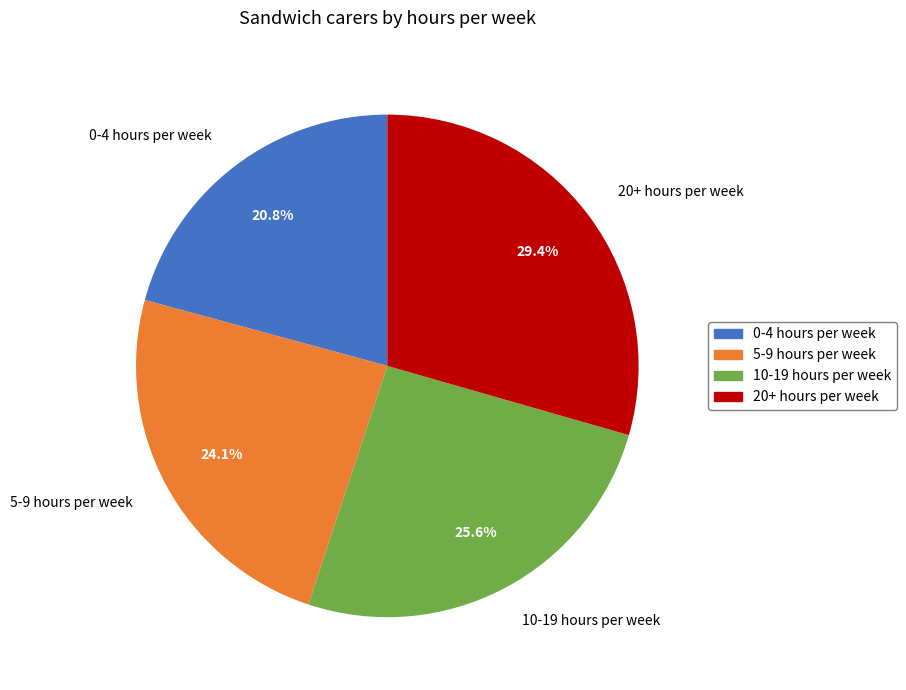

To the nearest percent, what is the difference between the largest and smallest slice percentages?

9%